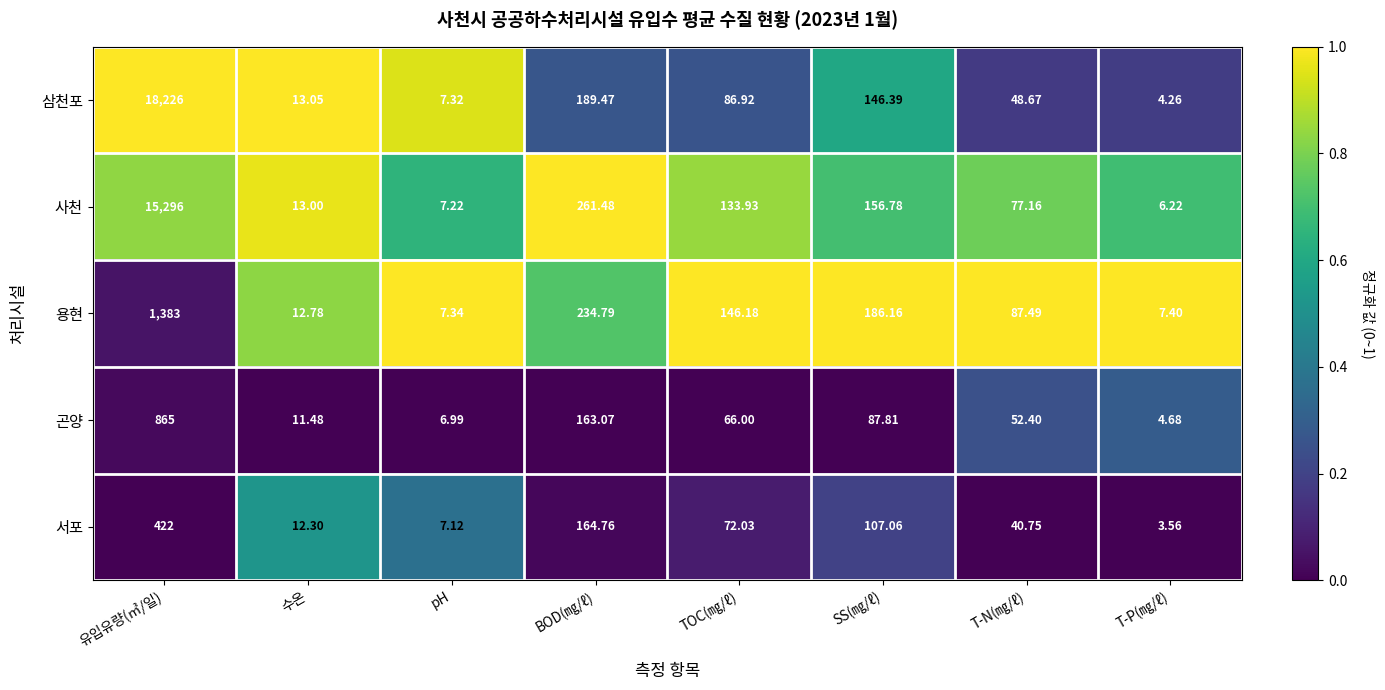

What is the total value across all series at SS(㎎/ℓ)?

684.2